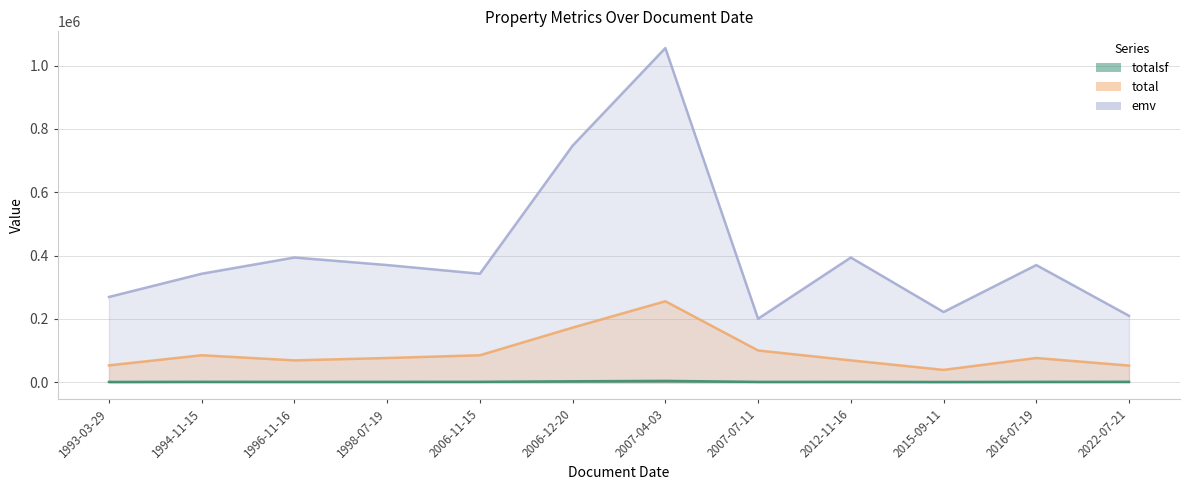

Between 2016-07-19 and 1998-07-19, which is larger?

2016-07-19